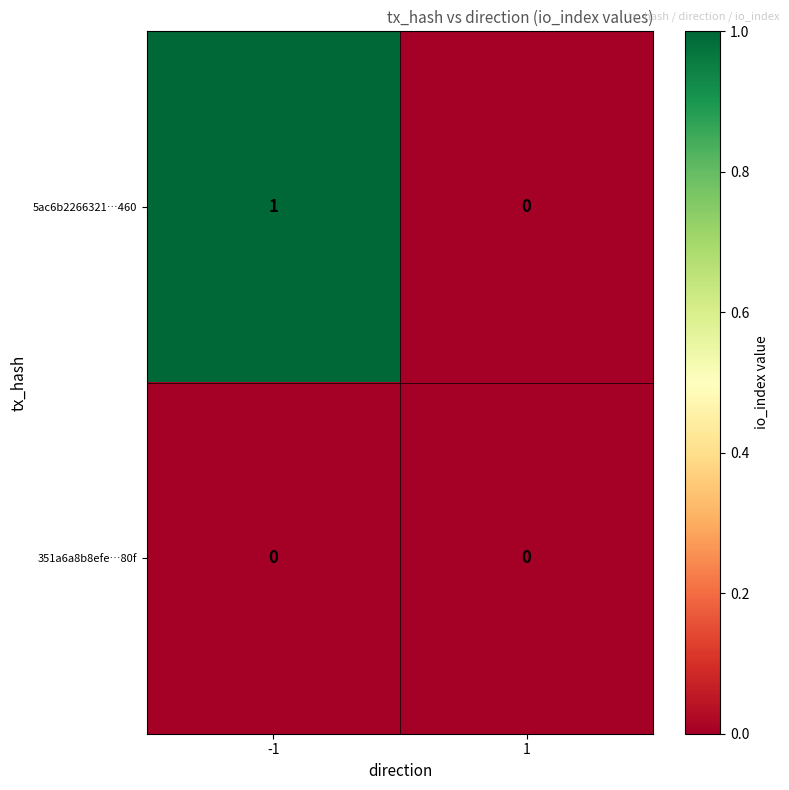

Is the value of 5ac6b2266321…460 at -1 greater than the value of 351a6a8b8efe…80f at -1?

Yes